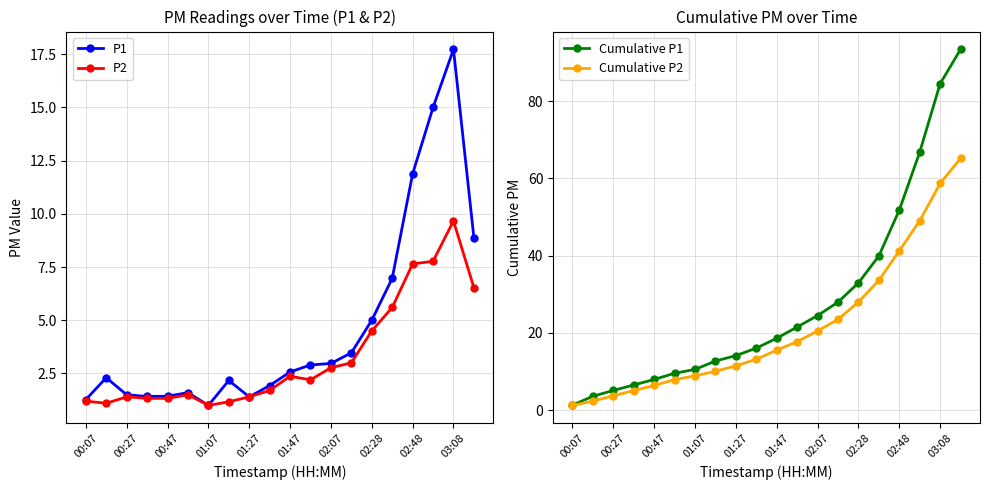

Reading right to left, extract all data points from this chart.

P1: 8.9	17.7	15.0	11.9	7.0	5.0	3.5	3.0	2.9	2.6	1.9	1.4	2.2	1.0	1.6	1.4	1.4	1.5	2.3	1.3
P2: 6.5	9.7	7.8	7.7	5.6	4.5	3.0	2.8	2.2	2.4	1.7	1.4	1.2	1.0	1.5	1.3	1.3	1.4	1.1	1.2
Cumulative P1: 93.4	84.5	66.8	51.8	39.9	32.9	27.9	24.5	21.5	18.6	16.0	14.1	12.7	10.5	9.5	7.9	6.5	5.1	3.6	1.3
Cumulative P2: 65.2	58.7	49.0	41.2	33.6	28.0	23.5	20.5	17.7	15.5	13.1	11.4	10.0	8.9	7.9	6.4	5.0	3.7	2.3	1.2